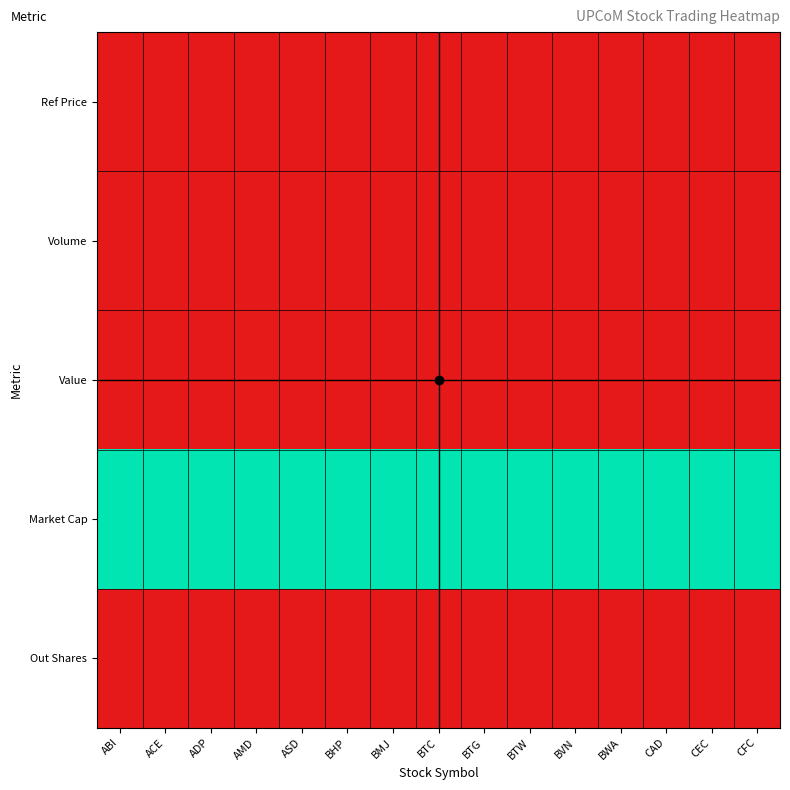

At which category is the sum across all series the highest?

AMD